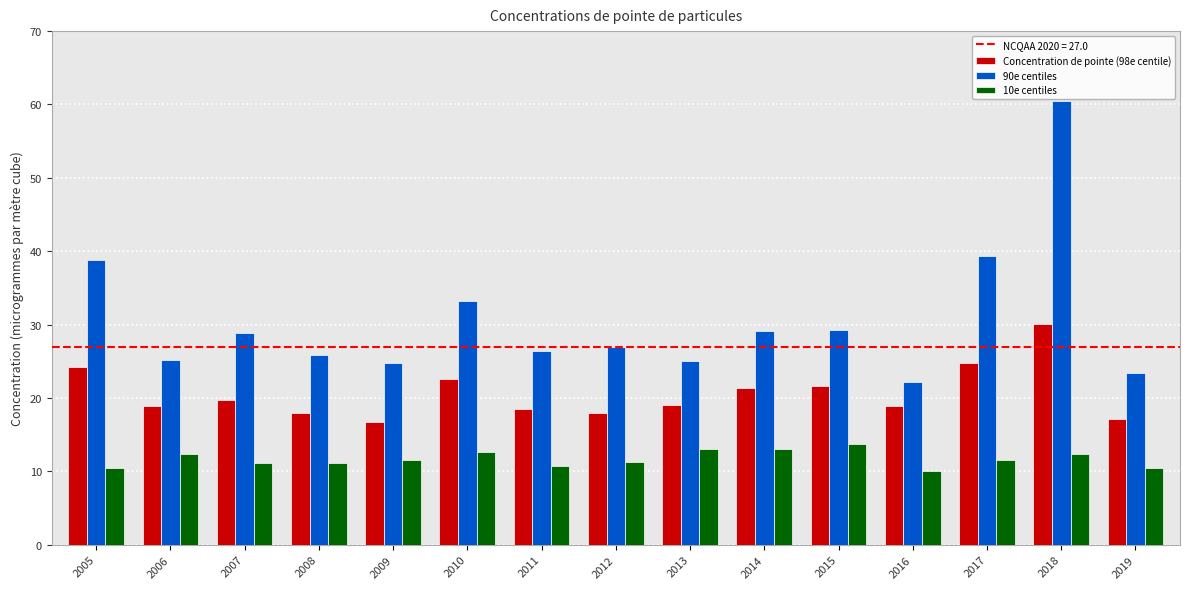

Which category has the highest value in the Concentration de pointe (98e centile) series?

2018